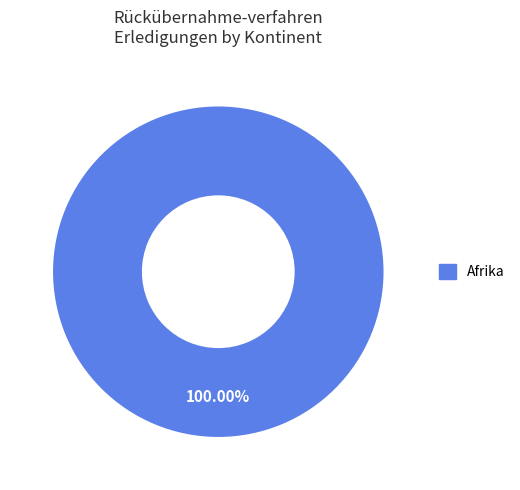

Rank the categories by value from lowest to highest.

Afrika